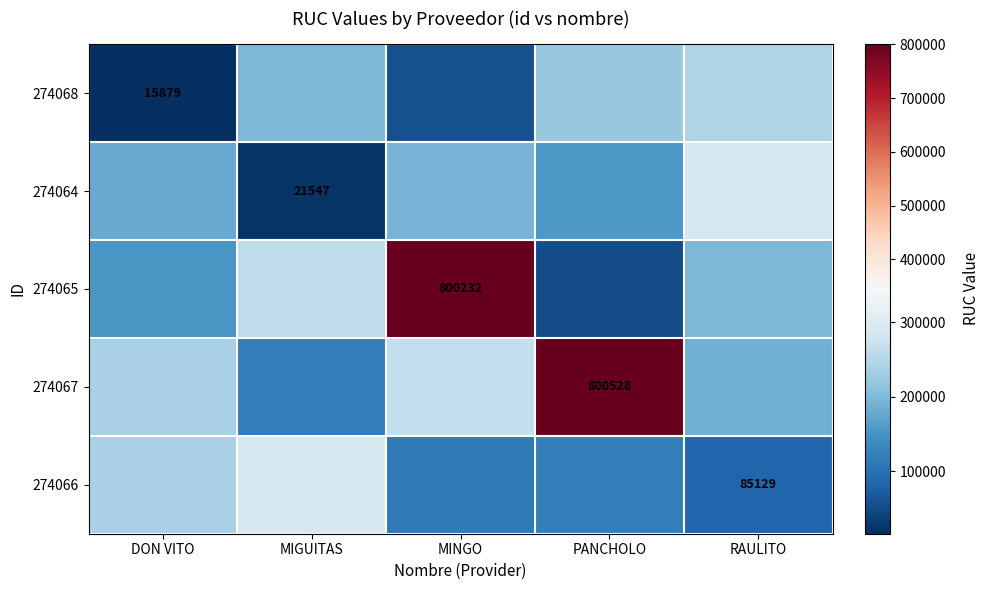

What is the difference between the highest and lowest values at MINGO?

742181.6